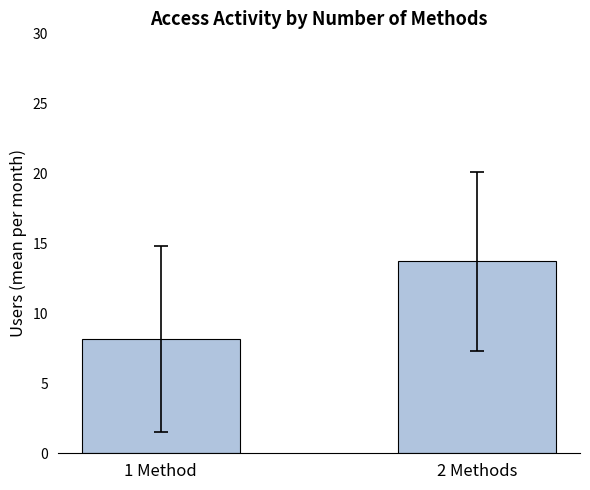

Reading left to right, what are all the values shown in this chart?

1 Method=8.1	2 Methods=13.7